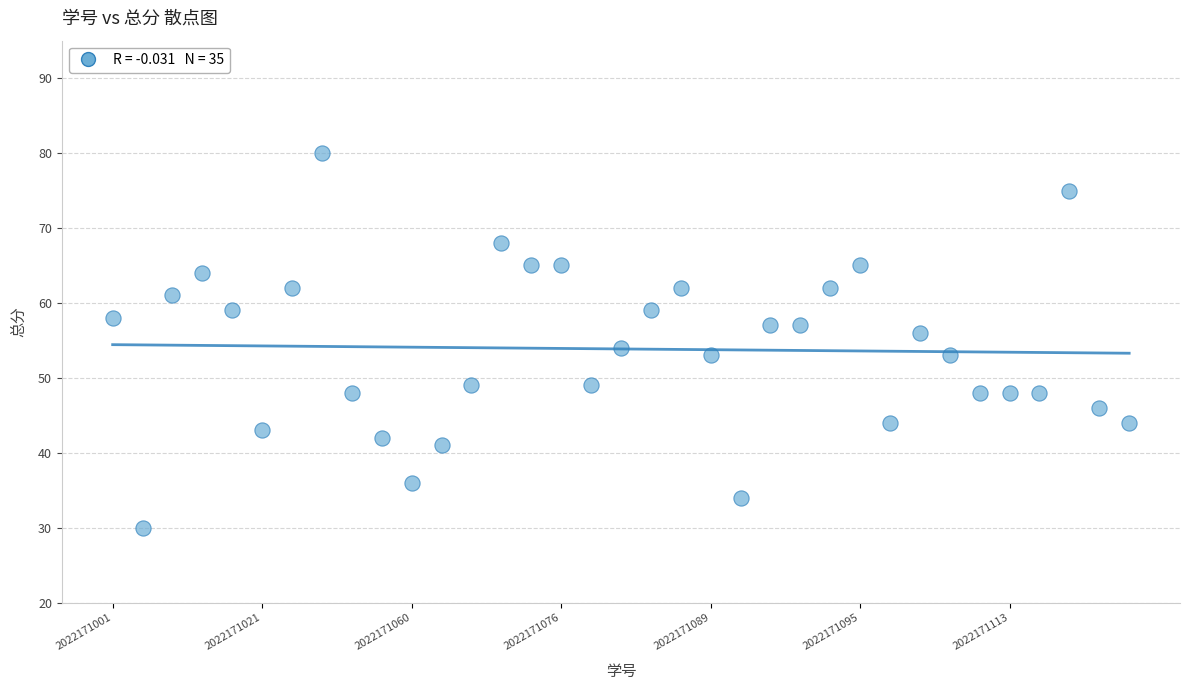

What is the range of Y values (max minus min)?

50